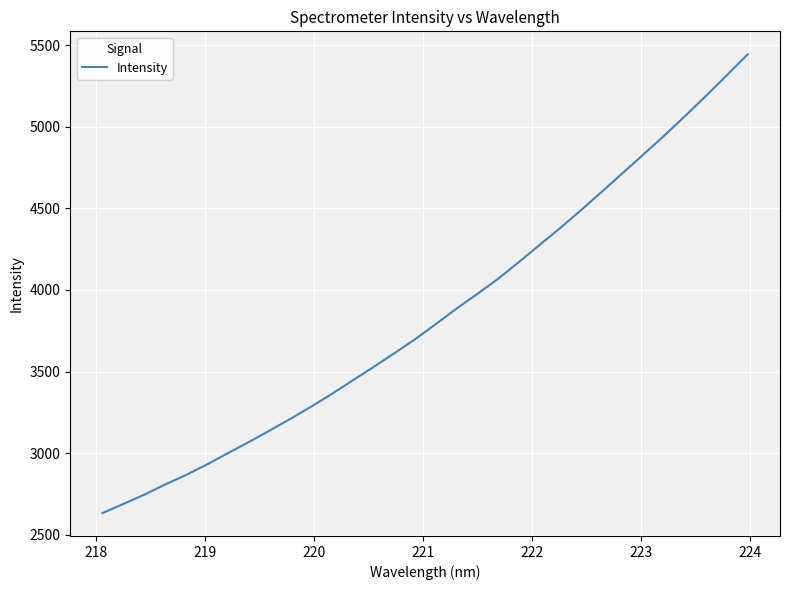

What is the minimum value shown in the chart?

2632.3